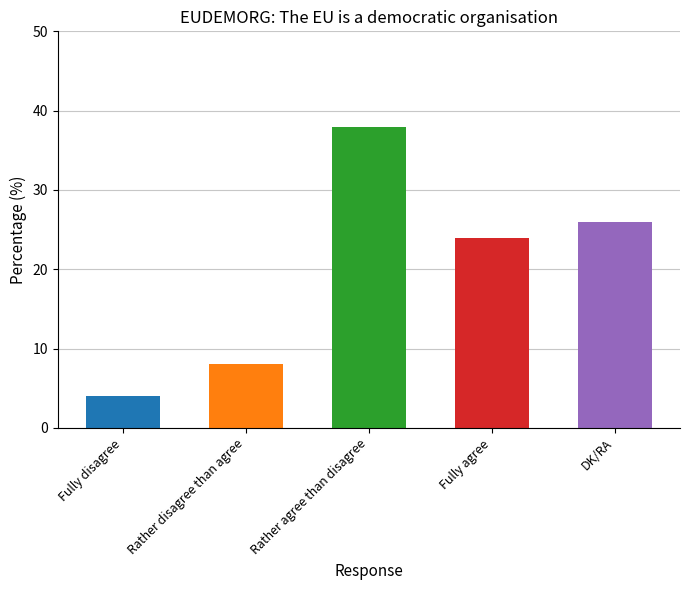

What is the minimum value shown in the chart?

4